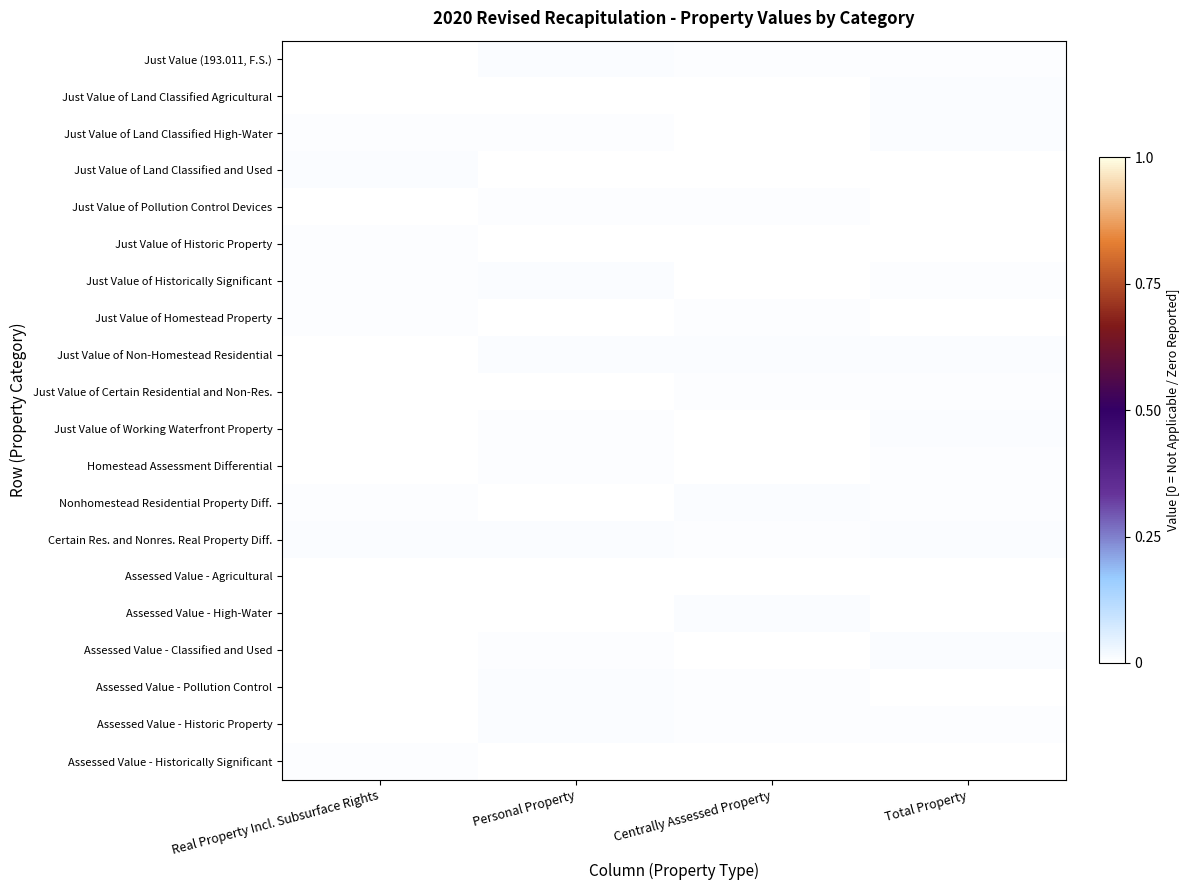

Reading left to right, list all the values displayed in this chart.

Just Value (193.011, F.S.): Real Property Incl. Subsurface Rights=0.0	Personal Property=0.0	Centrally Assessed Property=0.0	Total Property=0.0
Just Value of Land Classified Agricultural: Real Property Incl. Subsurface Rights=0.0	Personal Property=0.0	Centrally Assessed Property=0.0	Total Property=0.0
Just Value of Land Classified High-Water: Real Property Incl. Subsurface Rights=0.0	Personal Property=0.0	Centrally Assessed Property=0.0	Total Property=0.0
Just Value of Land Classified and Used: Real Property Incl. Subsurface Rights=0.0	Personal Property=0.0	Centrally Assessed Property=0.0	Total Property=0.0
Just Value of Pollution Control Devices: Real Property Incl. Subsurface Rights=0.0	Personal Property=0.0	Centrally Assessed Property=0.0	Total Property=0.0
Just Value of Historic Property: Real Property Incl. Subsurface Rights=0.0	Personal Property=0.0	Centrally Assessed Property=0.0	Total Property=0.0
Just Value of Historically Significant: Real Property Incl. Subsurface Rights=0.0	Personal Property=0.0	Centrally Assessed Property=0.0	Total Property=0.0
Just Value of Homestead Property: Real Property Incl. Subsurface Rights=0.0	Personal Property=0.0	Centrally Assessed Property=0.0	Total Property=0.0
Just Value of Non-Homestead Residential: Real Property Incl. Subsurface Rights=0.0	Personal Property=0.0	Centrally Assessed Property=0.0	Total Property=0.0
Just Value of Certain Residential and Non-Res.: Real Property Incl. Subsurface Rights=0.0	Personal Property=0.0	Centrally Assessed Property=0.0	Total Property=0.0
Just Value of Working Waterfront Property: Real Property Incl. Subsurface Rights=0.0	Personal Property=0.0	Centrally Assessed Property=0.0	Total Property=0.0
Homestead Assessment Differential: Real Property Incl. Subsurface Rights=0.0	Personal Property=0.0	Centrally Assessed Property=0.0	Total Property=0.0
Nonhomestead Residential Property Diff.: Real Property Incl. Subsurface Rights=0.0	Personal Property=0.0	Centrally Assessed Property=0.0	Total Property=0.0
Certain Res. and Nonres. Real Property Diff.: Real Property Incl. Subsurface Rights=0.0	Personal Property=0.0	Centrally Assessed Property=0.0	Total Property=0.0
Assessed Value - Agricultural: Real Property Incl. Subsurface Rights=0.0	Personal Property=0.0	Centrally Assessed Property=0.0	Total Property=0.0
Assessed Value - High-Water: Real Property Incl. Subsurface Rights=0.0	Personal Property=0.0	Centrally Assessed Property=0.0	Total Property=0.0
Assessed Value - Classified and Used: Real Property Incl. Subsurface Rights=0.0	Personal Property=0.0	Centrally Assessed Property=0.0	Total Property=0.0
Assessed Value - Pollution Control: Real Property Incl. Subsurface Rights=0.0	Personal Property=0.0	Centrally Assessed Property=0.0	Total Property=0.0
Assessed Value - Historic Property: Real Property Incl. Subsurface Rights=0.0	Personal Property=0.0	Centrally Assessed Property=0.0	Total Property=0.0
Assessed Value - Historically Significant: Real Property Incl. Subsurface Rights=0.0	Personal Property=0.0	Centrally Assessed Property=0.0	Total Property=0.0